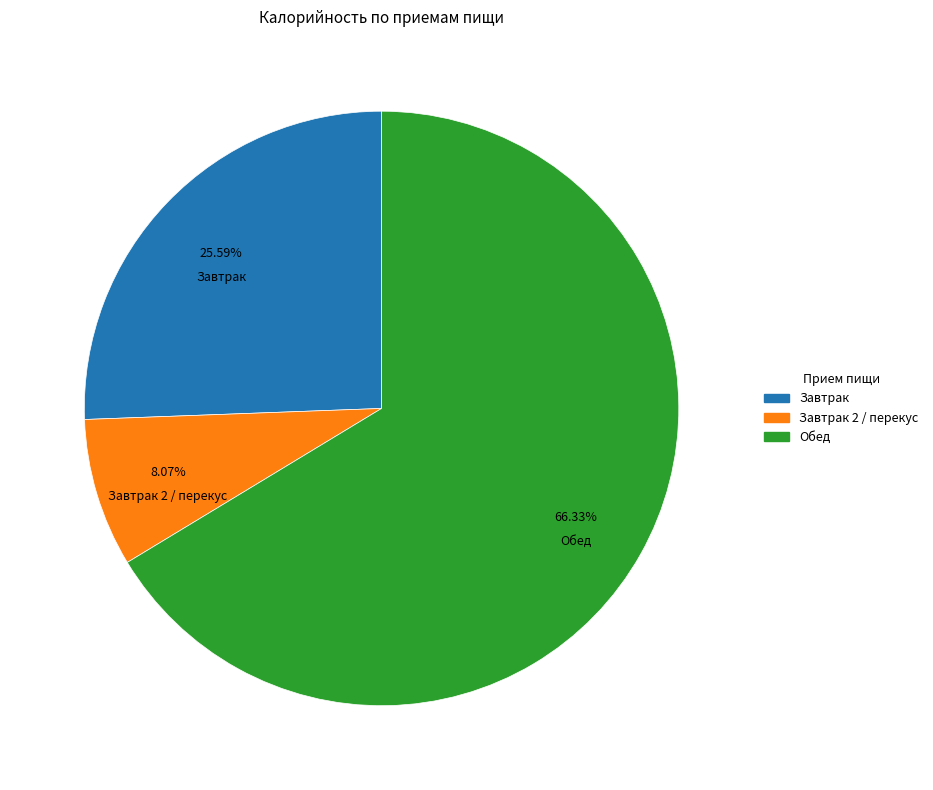

Is there any slice that represents more than half of the pie?

Yes